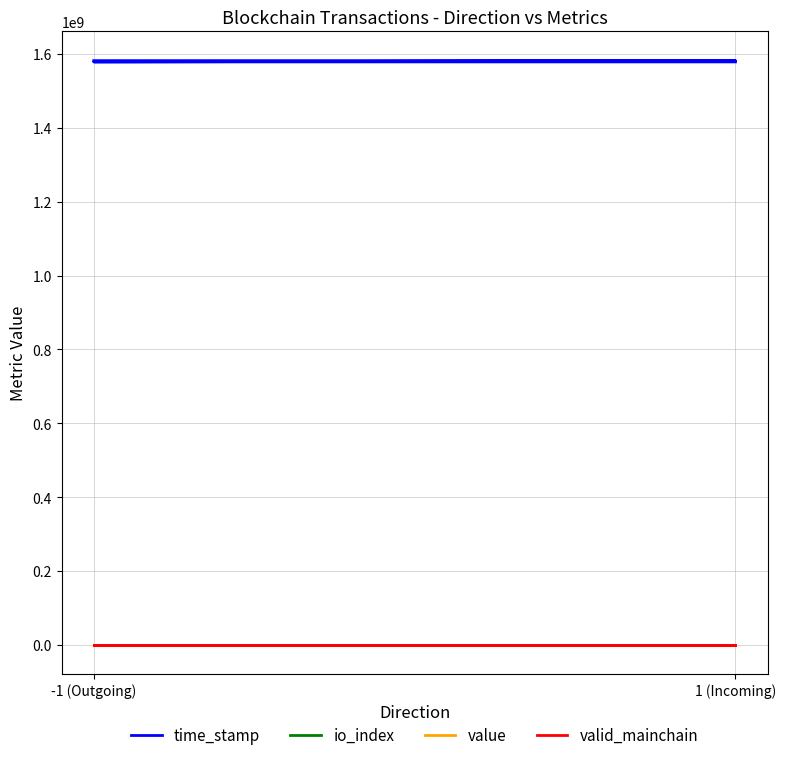

What is the greatest value displayed?

1581769779.0